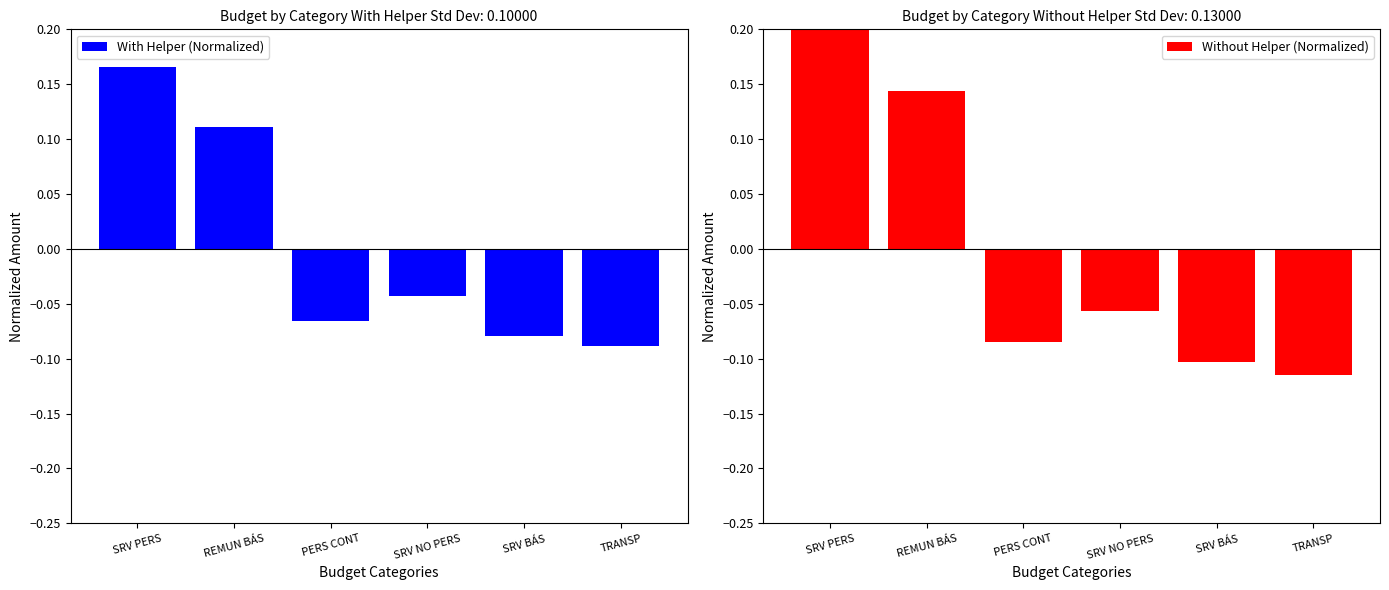

How many positive values does the Without Helper (Normalized) series have?

2